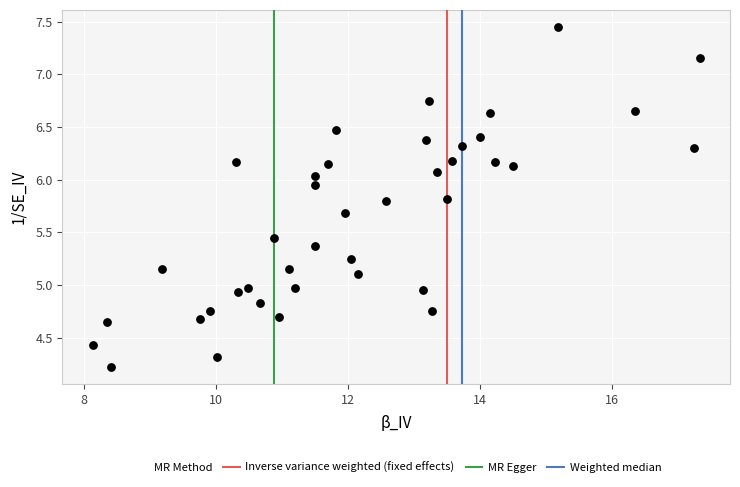

Count the number of points in this scatter plot.

40